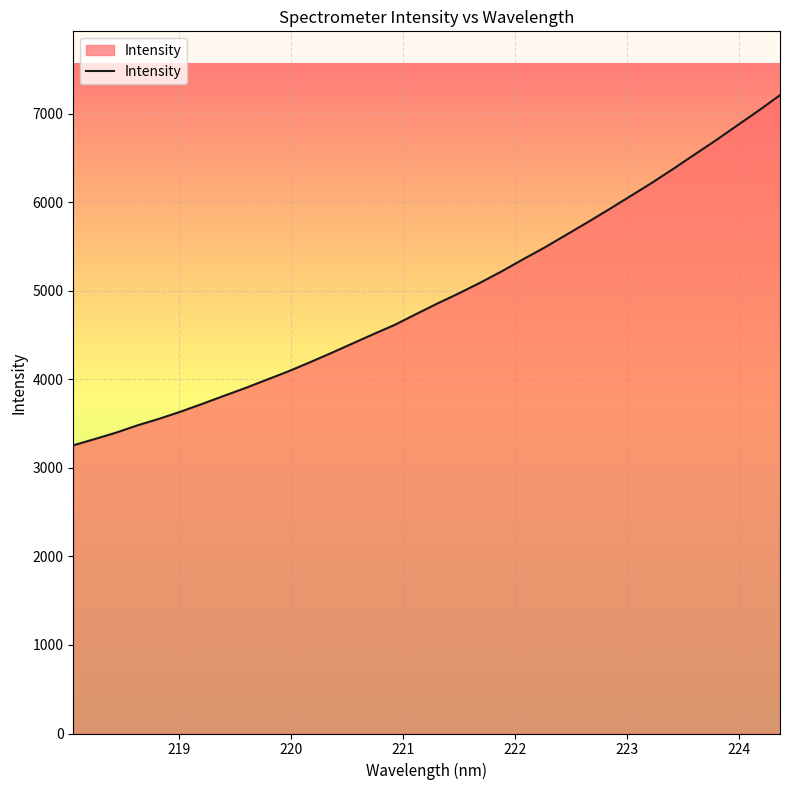

Reading left to right, what are all the values shown in this chart?

3255.7	3326.4	3399.1	3481.9	3555.1	3635.5	3722.2	3812.3	3900.5	3994.3	4088.2	4189.8	4294.8	4403.1	4511.3	4616.8	4738.9	4858.9	4973.5	5094.1	5222.1	5358.5	5490.8	5632.8	5774.6	5920.6	6069.9	6219.7	6377.3	6540.0	6701.1	6869.7	7036.9	7211.6